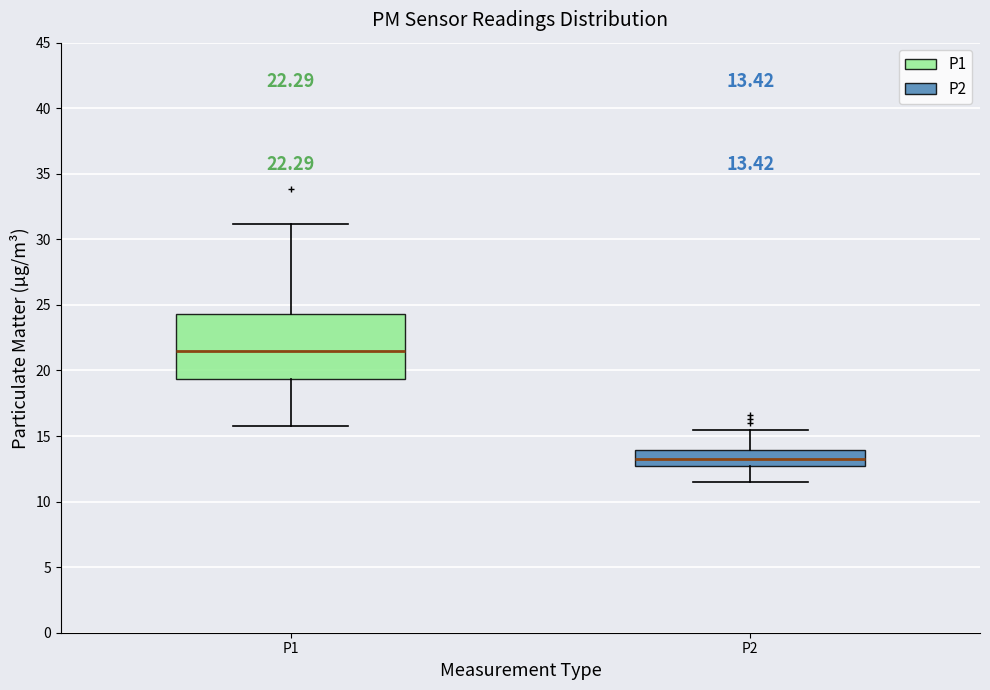

Which box has the highest median line?

P1